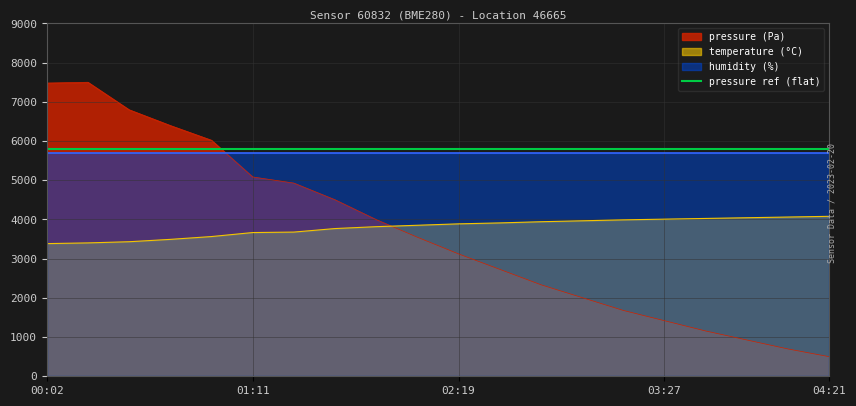

What is the difference between the temperature values at 03:40 and 00:16?

624.0